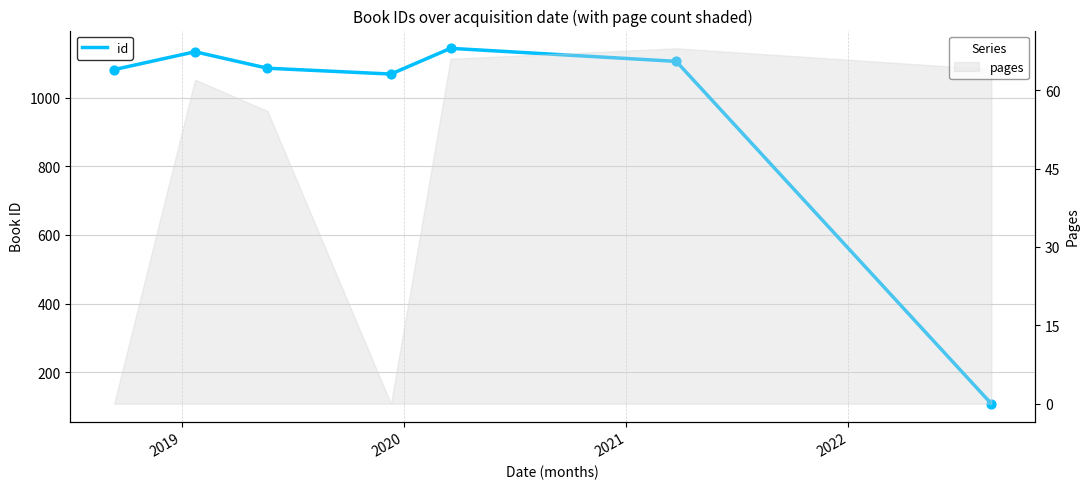

What is the highest value of the pages series?

68